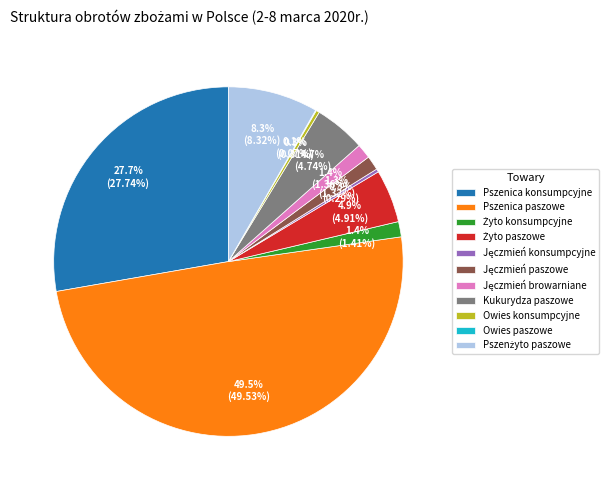

What portion of the pie excludes Owies konsumpcyjne?

99.7%